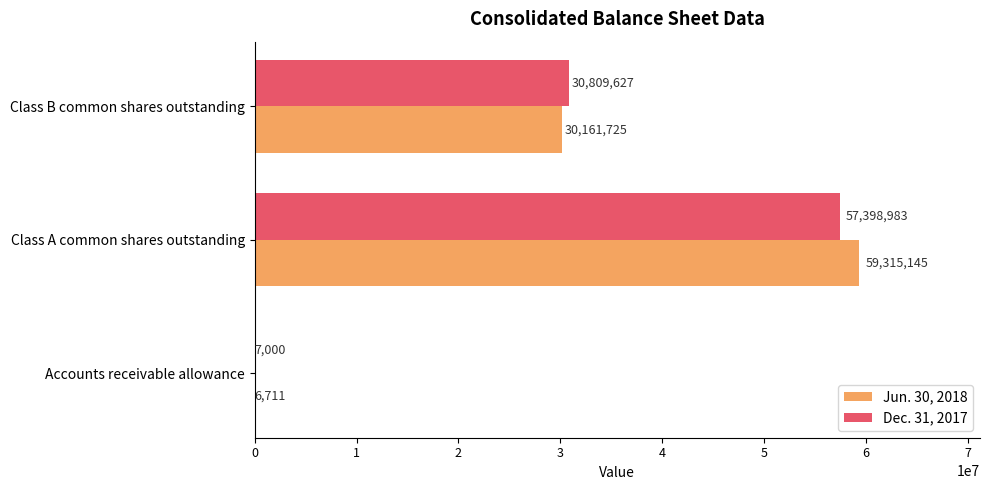

What is the sum of all Jun. 30, 2018 values?

89483581